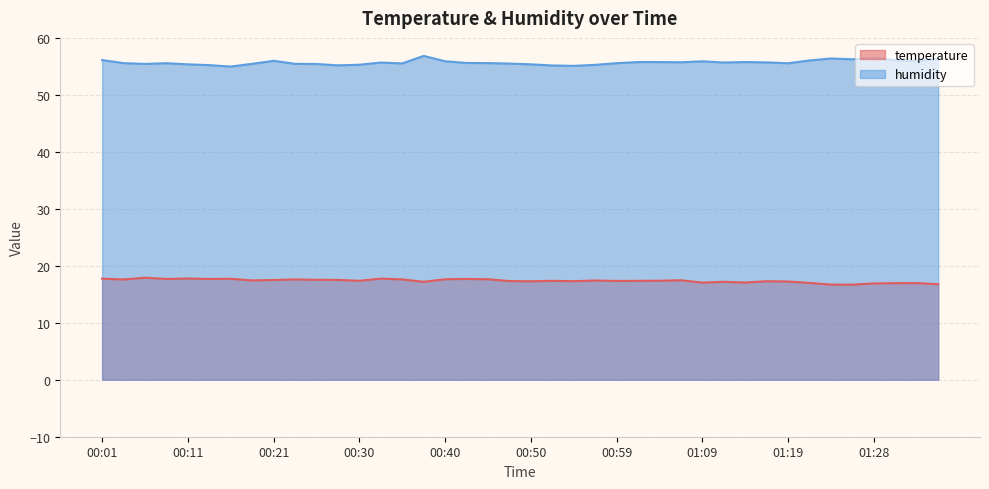

In humidity, how many points are higher than both neighbors (excluding endpoints)?

8